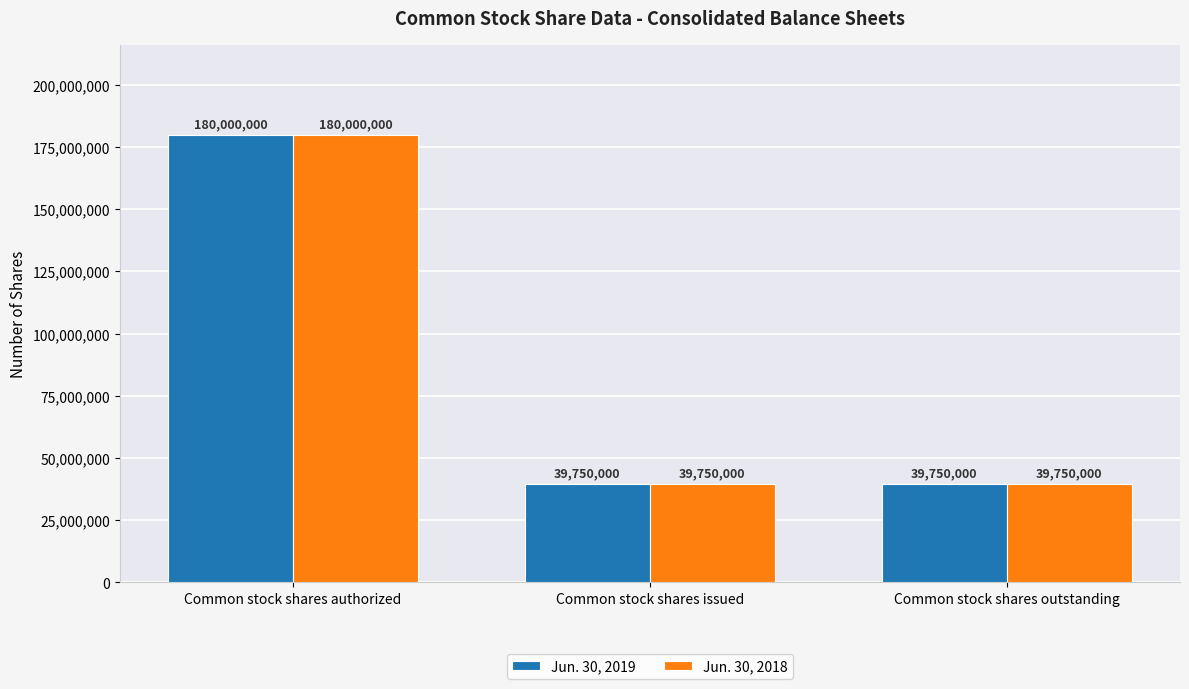

What is the difference between the maximum and minimum values in the Jun. 30, 2018 series?

140250000